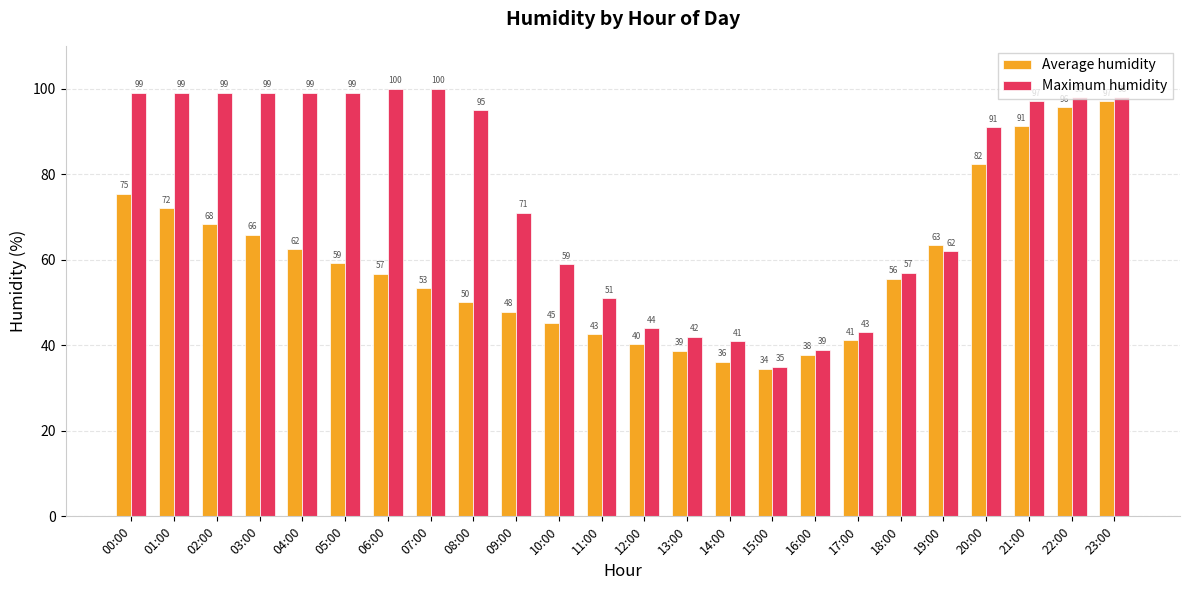

The Average humidity series shows 72.1 at 01:00. True or false?

True